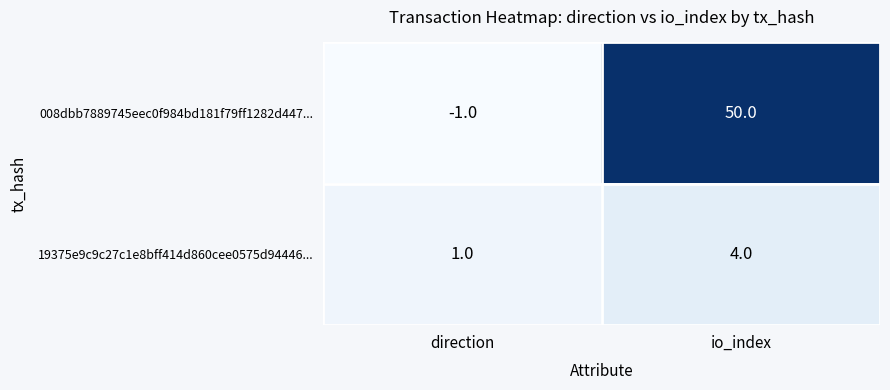

What is the approximate value of 008dbb7889745eec0f984bd181f79ff1282d447... at io_index, to the nearest 5?

50